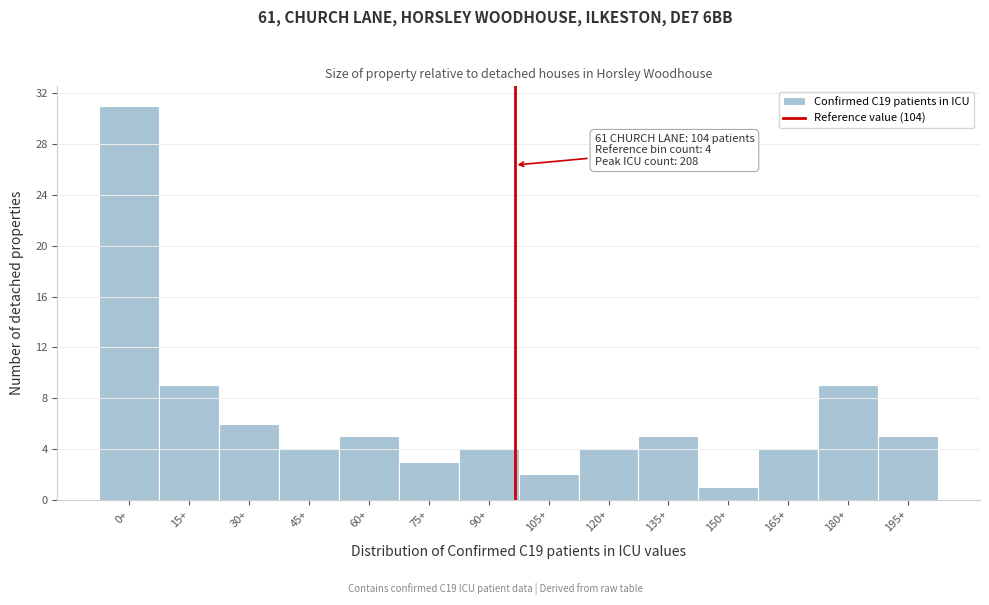

Reading left to right, what are all the values shown in this chart?

31	9	6	4	5	3	4	2	4	5	1	4	9	5